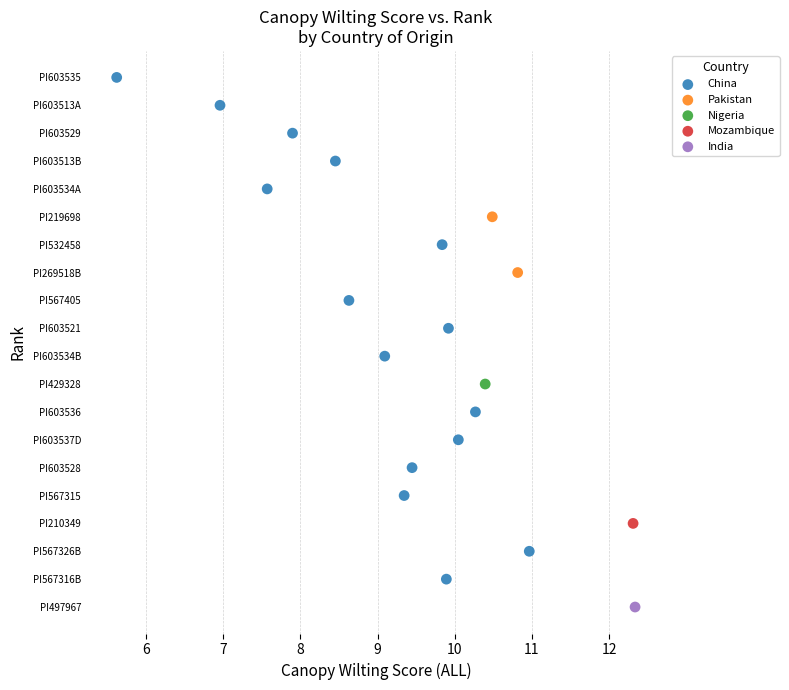

What are all the series names shown in the legend?

China, Pakistan, Nigeria, Mozambique, India